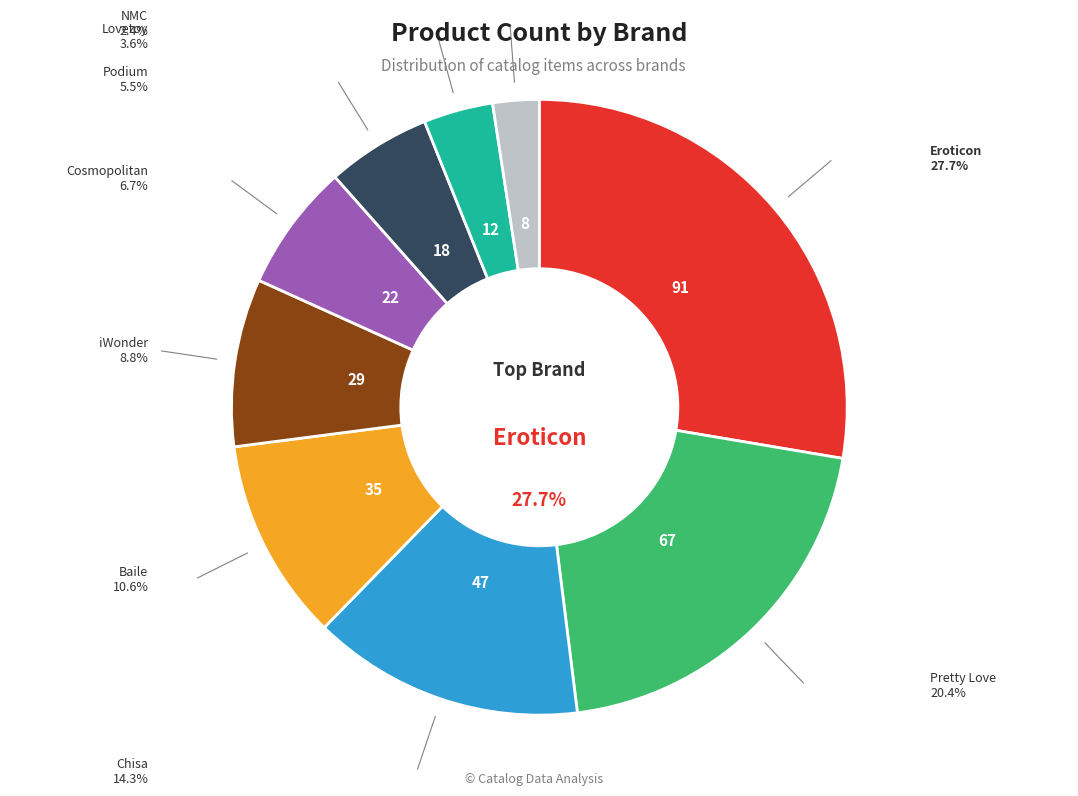

Which has a higher value, Podium or Lovetoy?

Podium